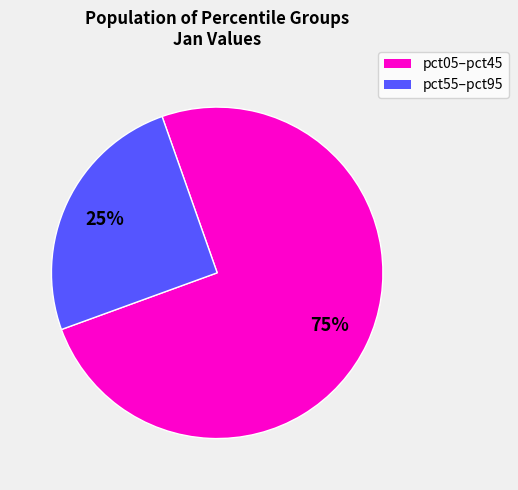

Is there a majority slice in this chart?

Yes